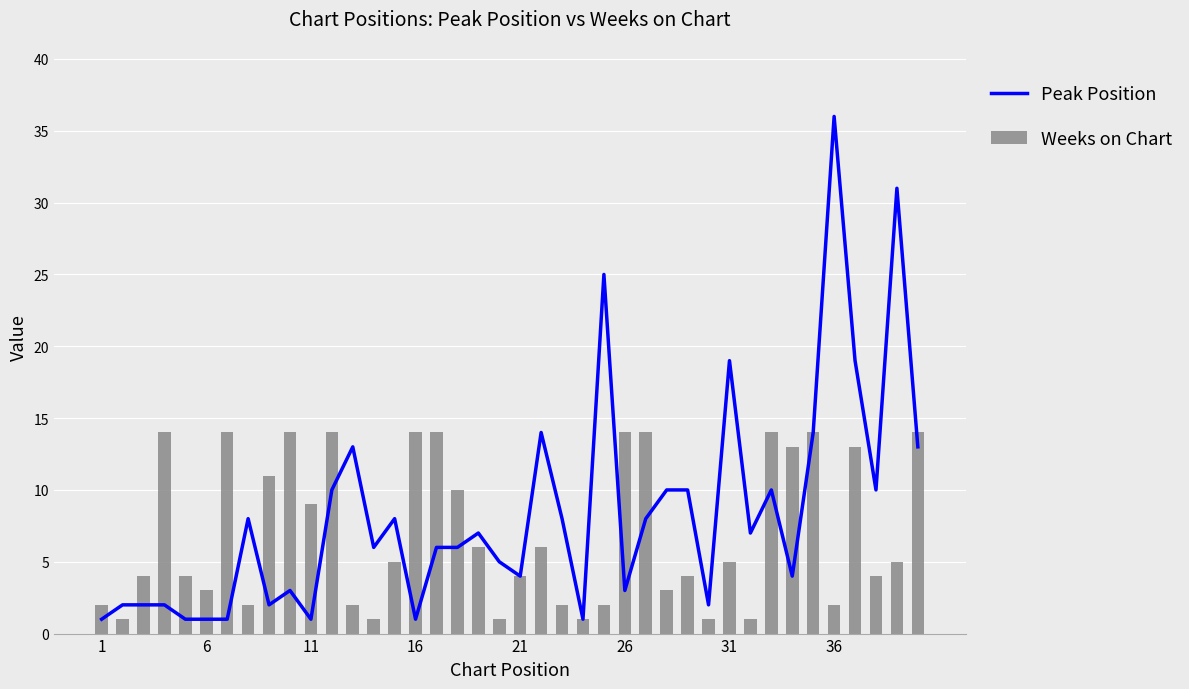

Which series has the largest total across all categories?

Peak Position